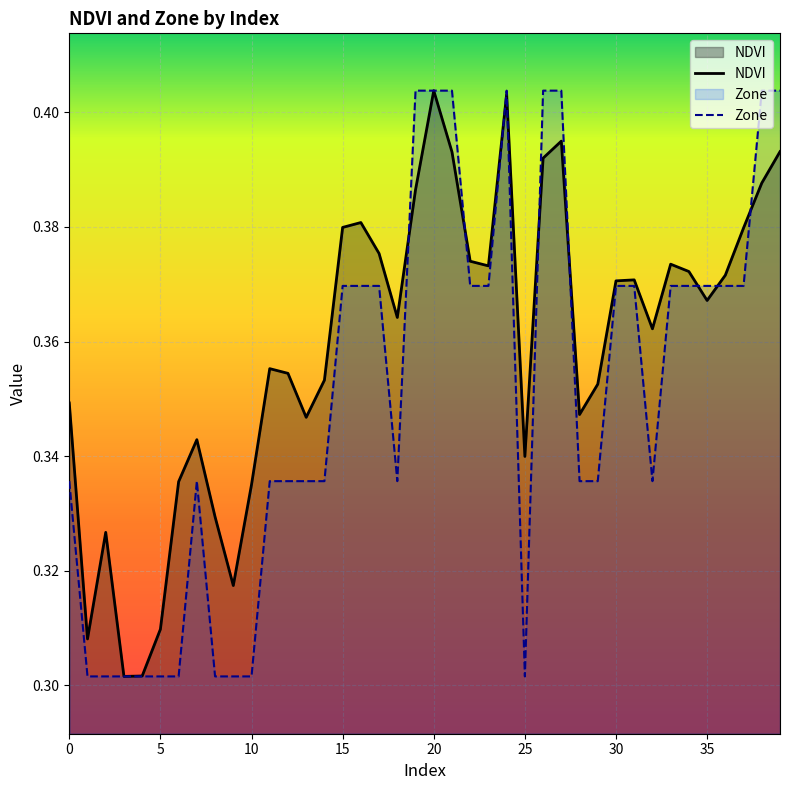

Reading left to right, what are all the values shown in this chart?

NDVI: 0.3	0.3	0.3	0.3	0.3	0.3	0.3	0.3	0.3	0.3	0.3	0.4	0.4	0.3	0.4	0.4	0.4	0.4	0.4	0.4	0.4	0.4	0.4	0.4	0.4	0.3	0.4	0.4	0.3	0.4	0.4	0.4	0.4	0.4	0.4	0.4	0.4	0.4	0.4	0.4
Zone: 0.3	0.3	0.3	0.3	0.3	0.3	0.3	0.3	0.3	0.3	0.3	0.3	0.3	0.3	0.3	0.4	0.4	0.4	0.3	0.4	0.4	0.4	0.4	0.4	0.4	0.3	0.4	0.4	0.3	0.3	0.4	0.4	0.3	0.4	0.4	0.4	0.4	0.4	0.4	0.4